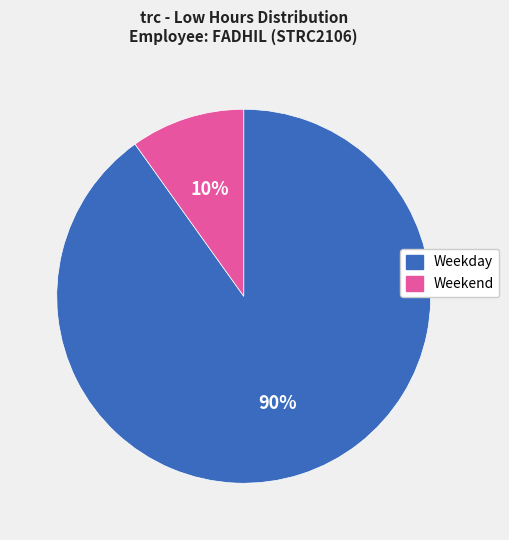

Does any single category account for the majority?

Yes